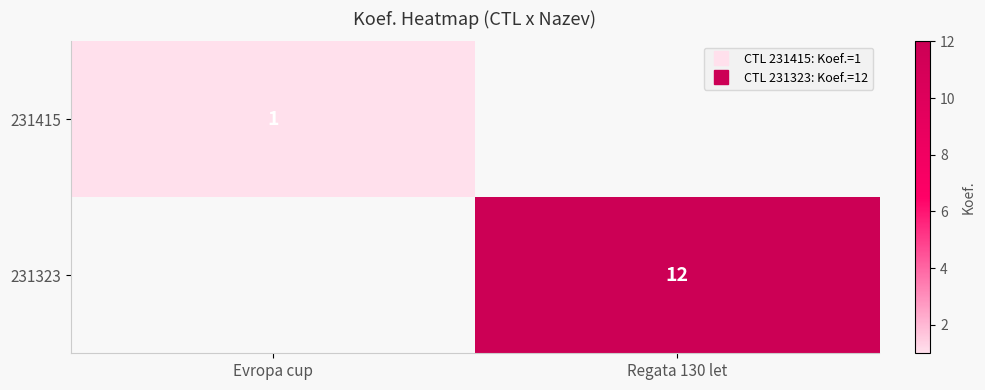

Is the value of 231415 at Evropa cup greater than the value of 231323 at Evropa cup?

No